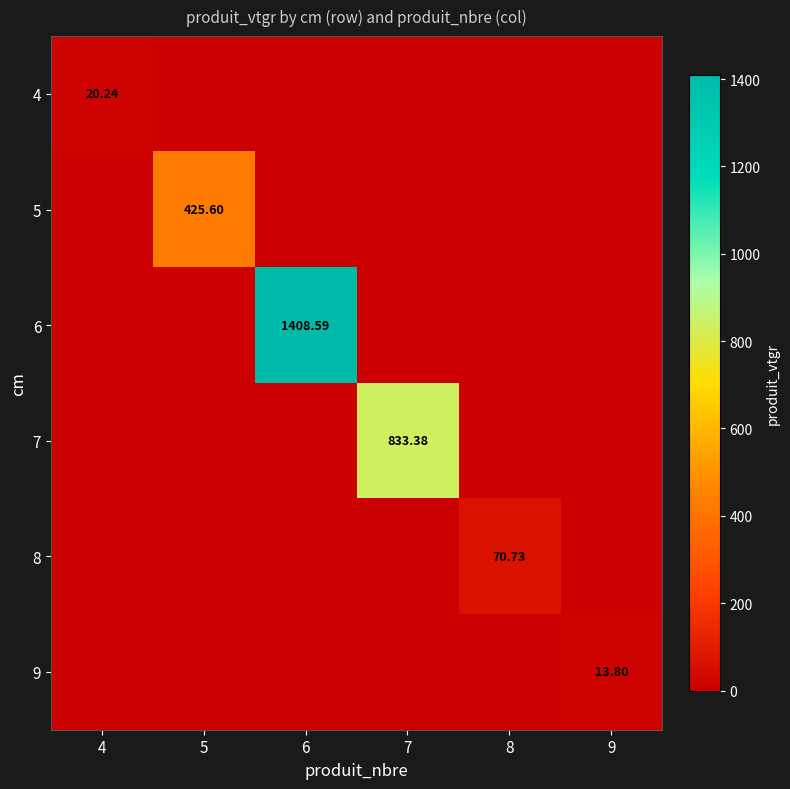

What is the difference between the maximum and minimum values in the 8 series?

70.7